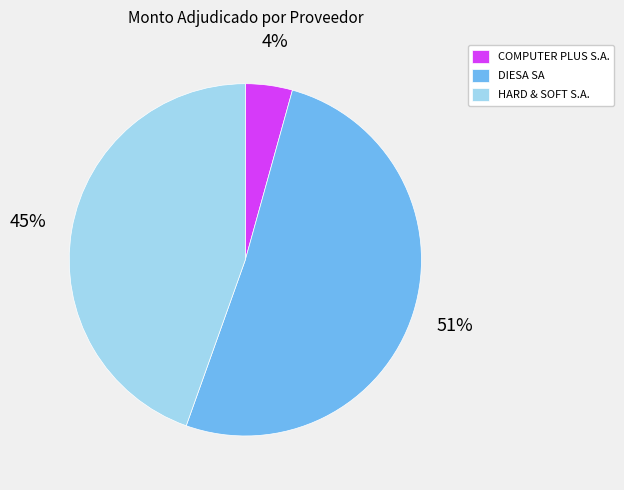

To the nearest percent, what portion does COMPUTER PLUS S.A. represent?

4%